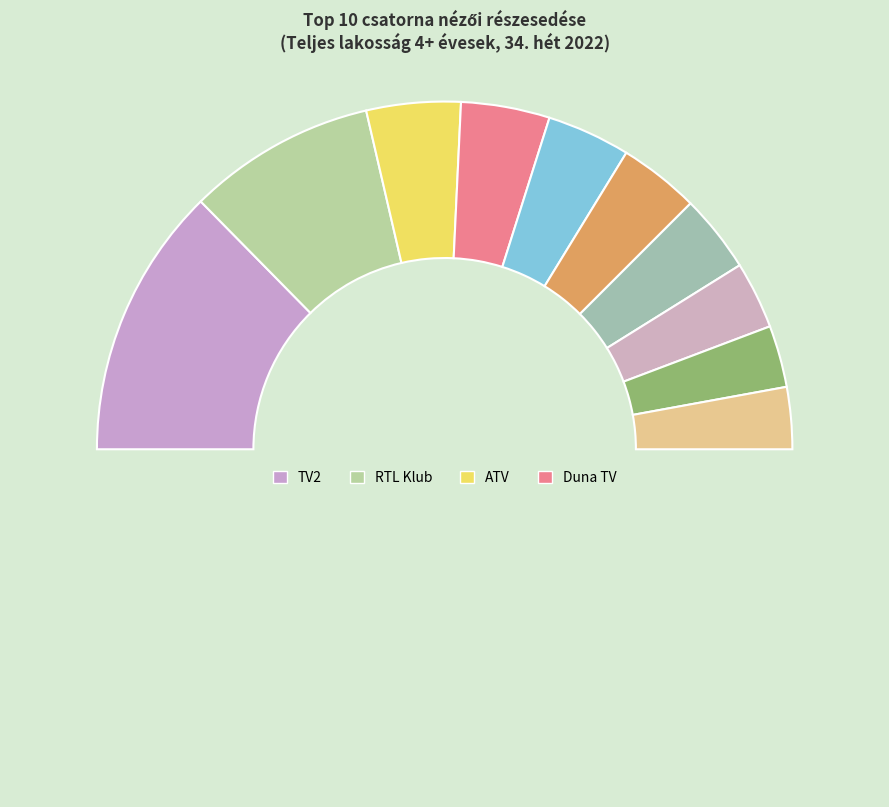

How many slices are in this pie chart?

11